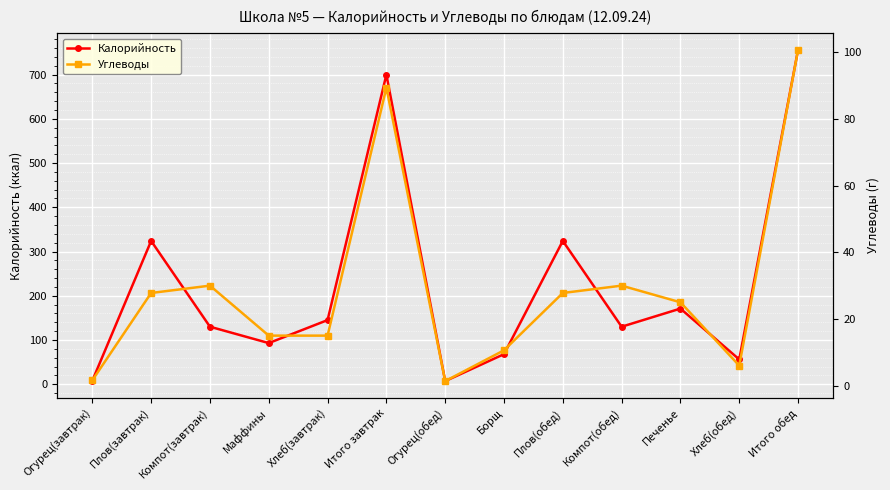

How many lines are shown in the chart?

2